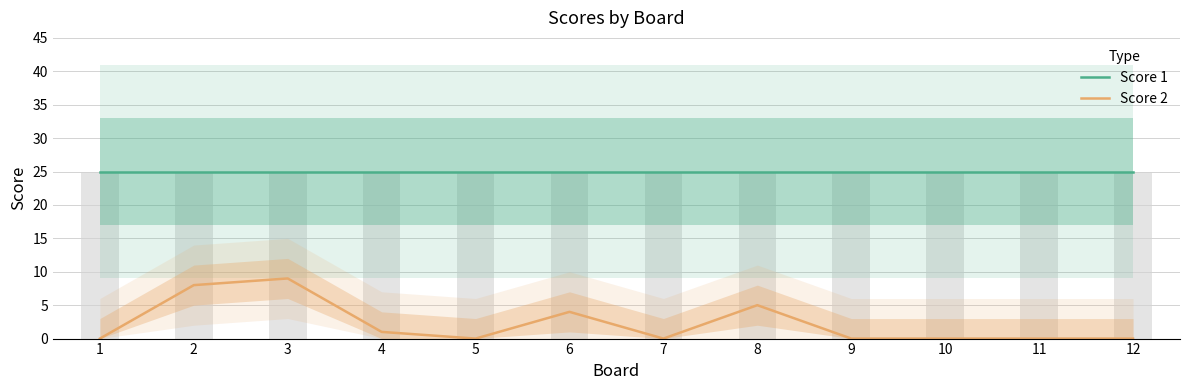

Which series has the largest total across all categories?

Score 1